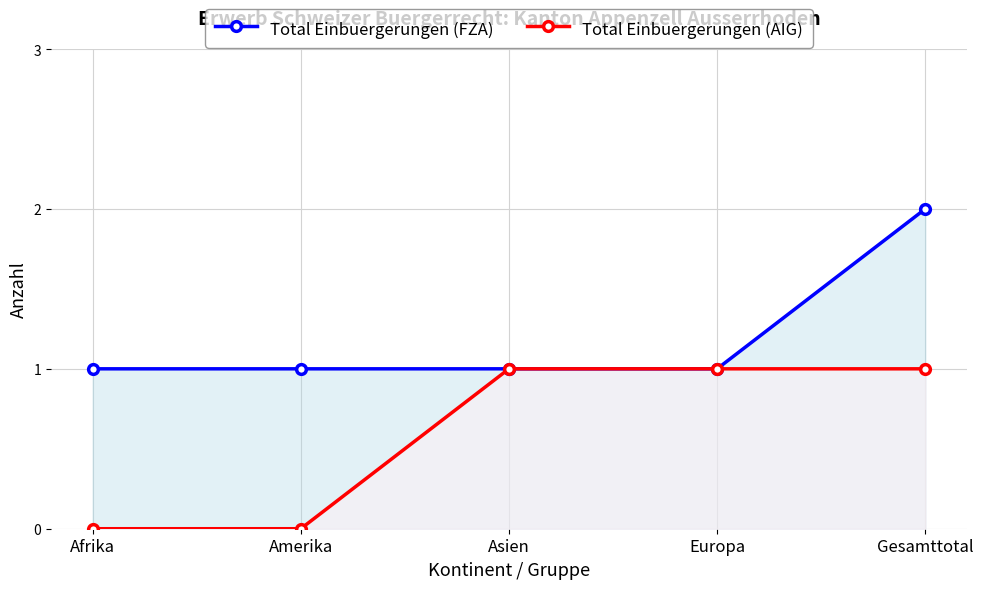

At how many categories does at least one series exceed 0?

5